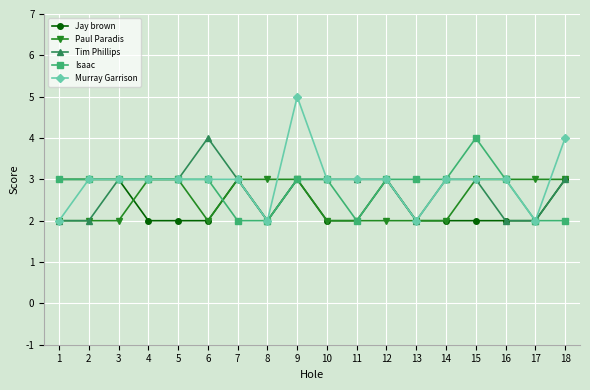

What is the approximate value of Murray Garrison at 10?

3